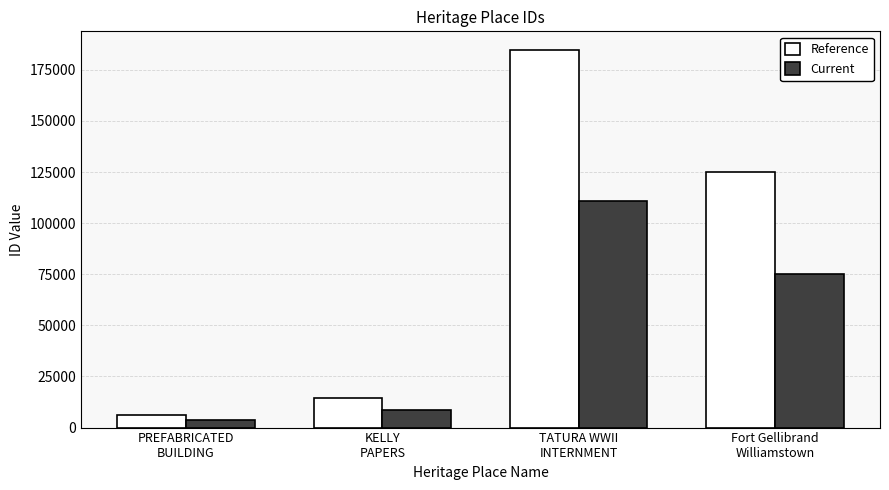

Is it true that Current equals 186635.3 at TATURA WWII
INTERNMENT?

False